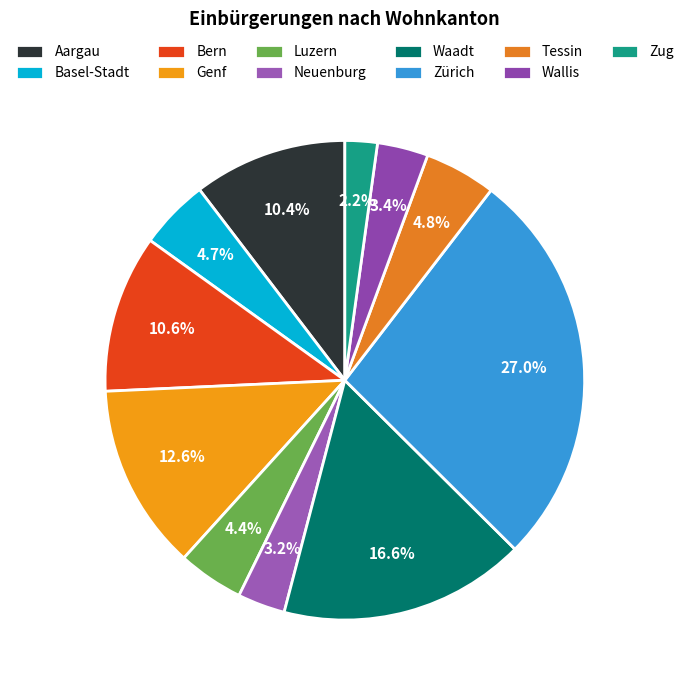

The Genf slice represents 1% of the pie. True or false?

False